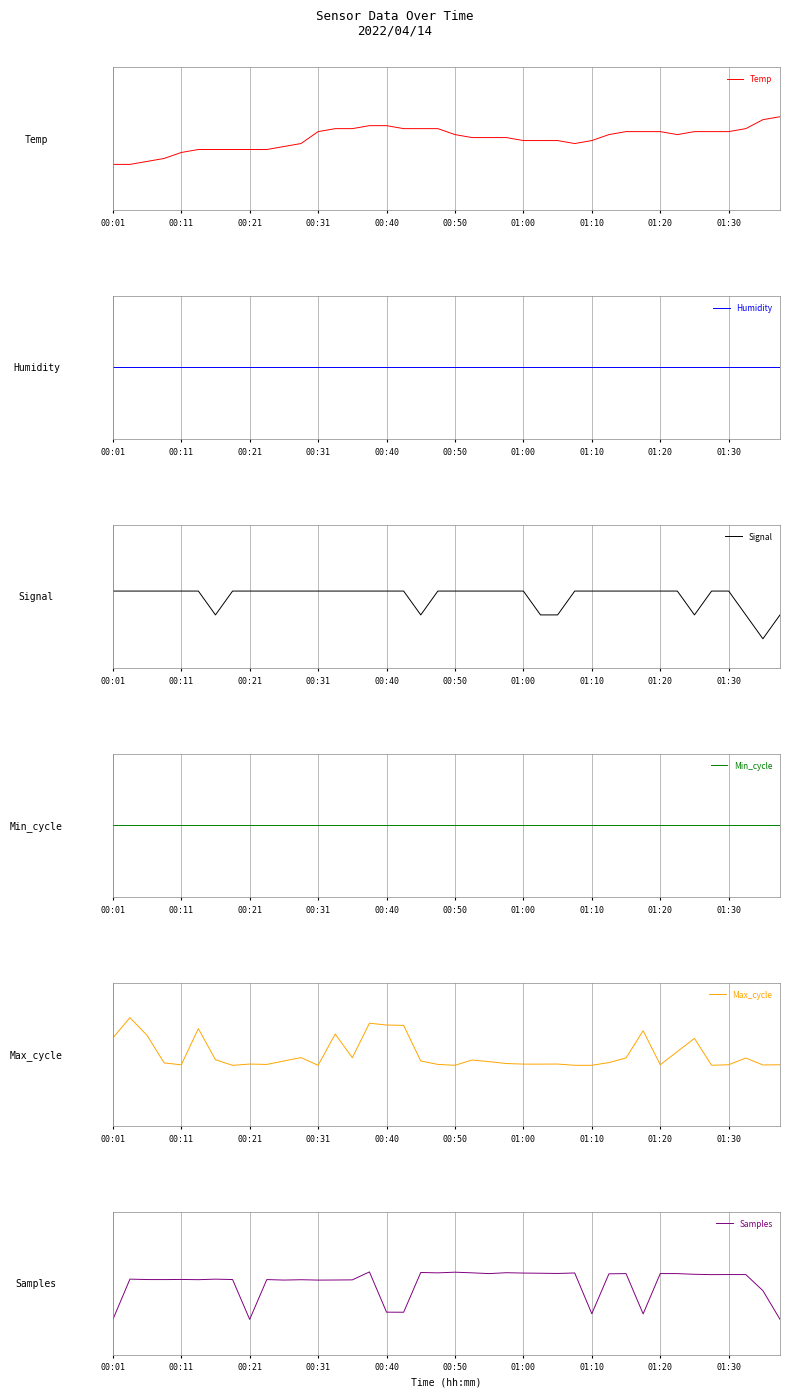

Which series has the largest total across all categories?

Humidity